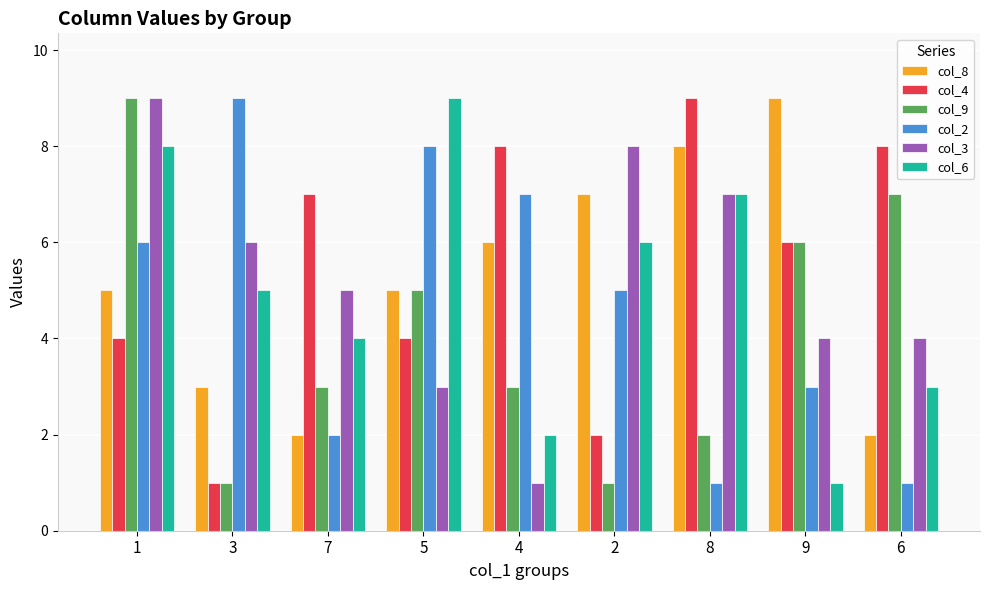

What is the minimum value shown in the chart?

1